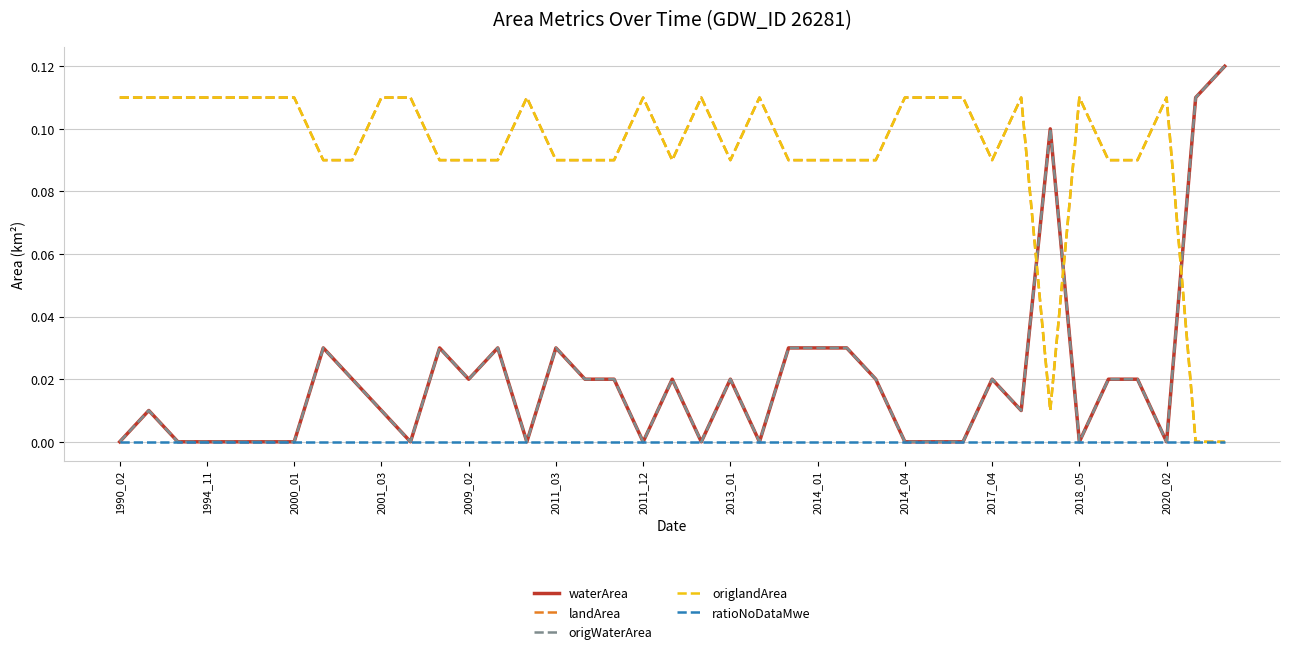

Does the chart have visible grid lines?

Yes